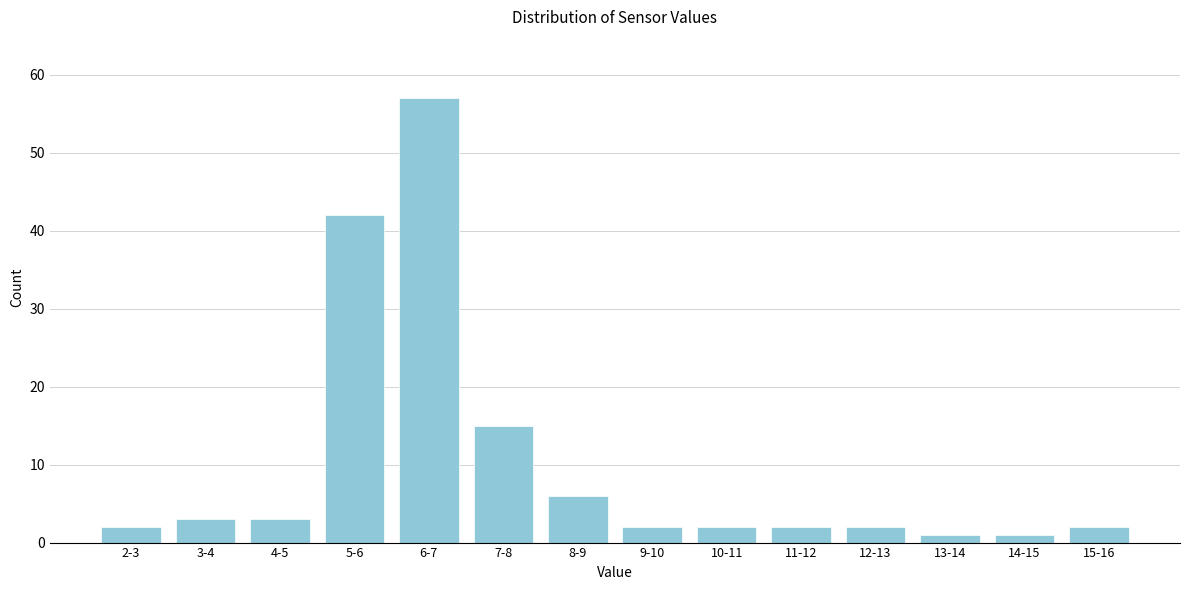

Reading left to right, list all the values displayed in this chart.

2	3	3	42	57	15	6	2	2	2	2	1	1	2